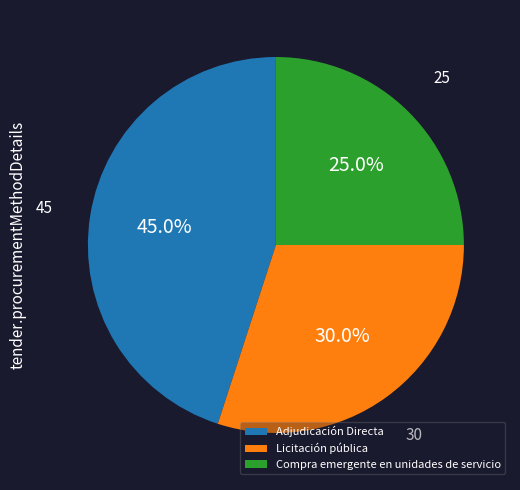

Which category has the smallest portion of the pie?

Compra emergente en unidades de servicio